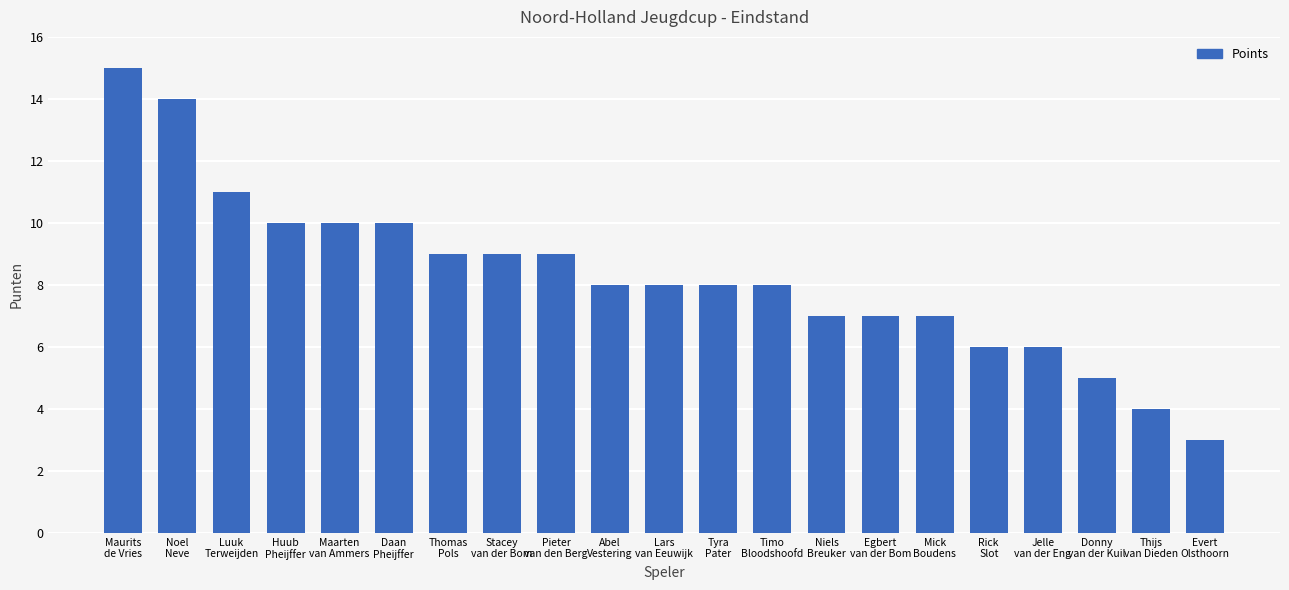

True or false: the data shows 3 at Egbert
van der Bom.

False